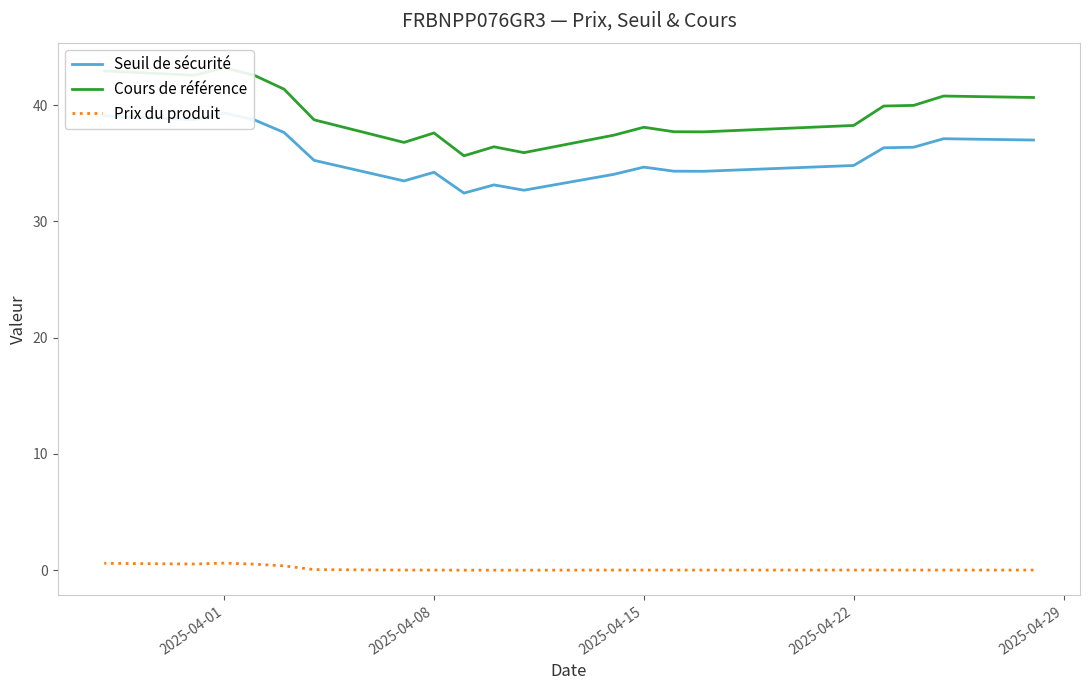

What is the difference between the maximum and minimum values in the Seuil de sécurité series?

6.9